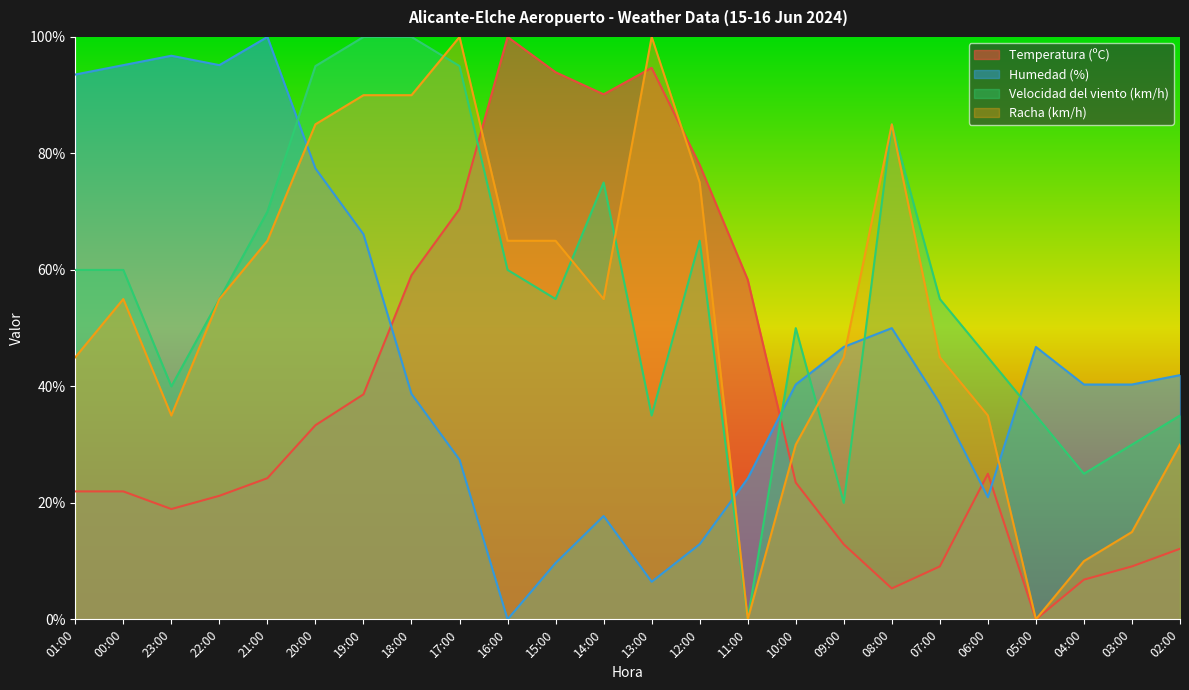

Where does the Velocidad del viento (km/h) series first go above 55?

01:00